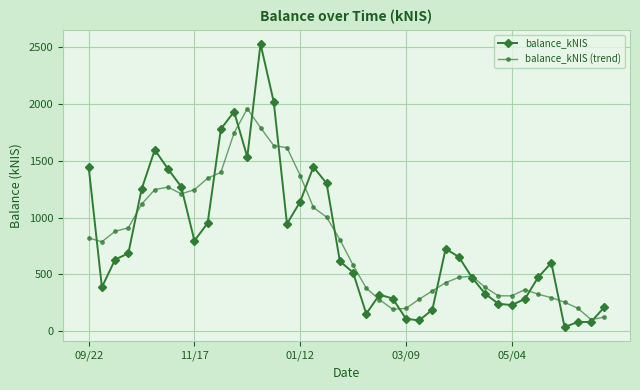

Which series has the largest range (max minus min)?

balance_kNIS